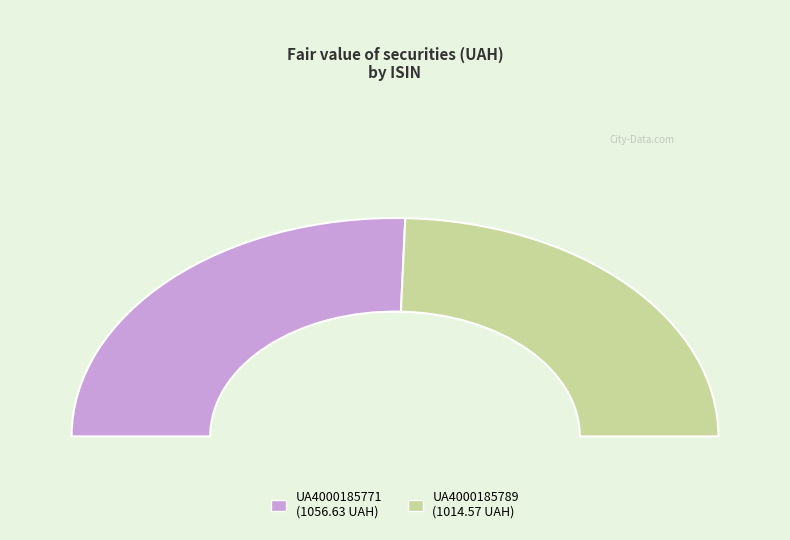

How many segments does this pie chart have?

2